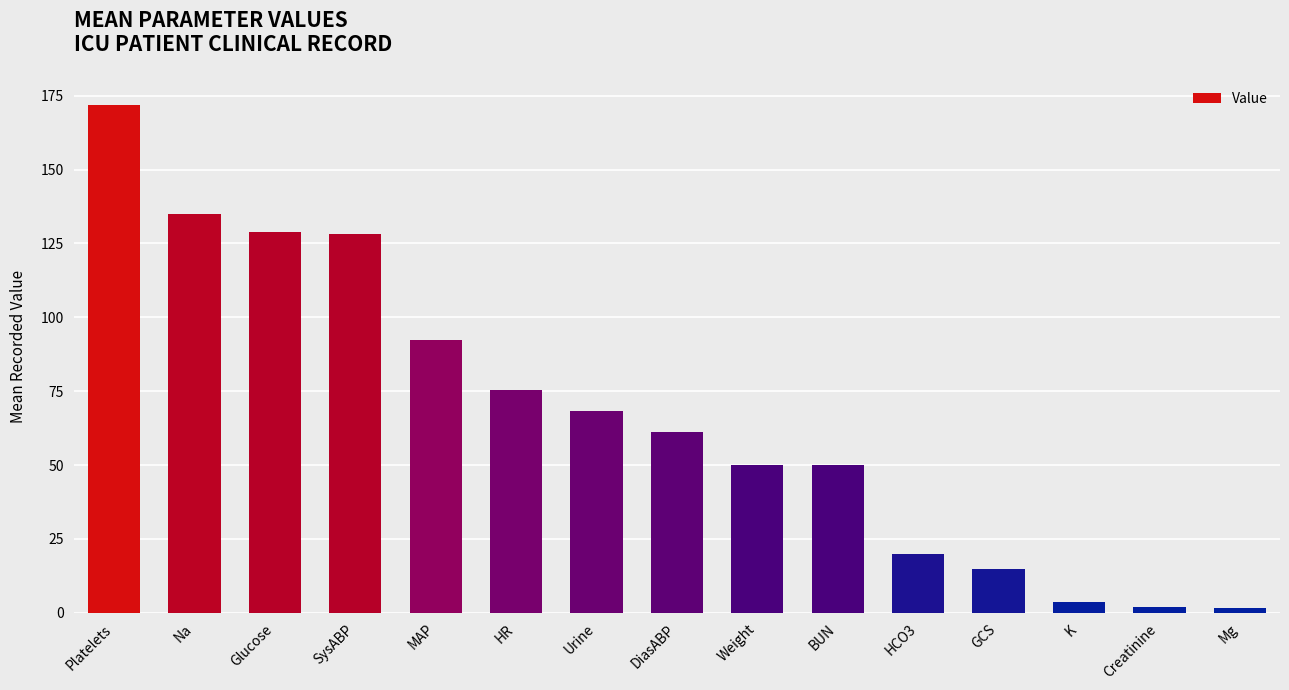

Read the value at GCS.

15.0